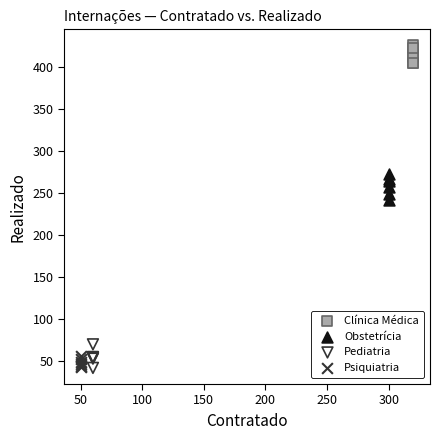

Which series contains the highest Y value?

Clínica Médica